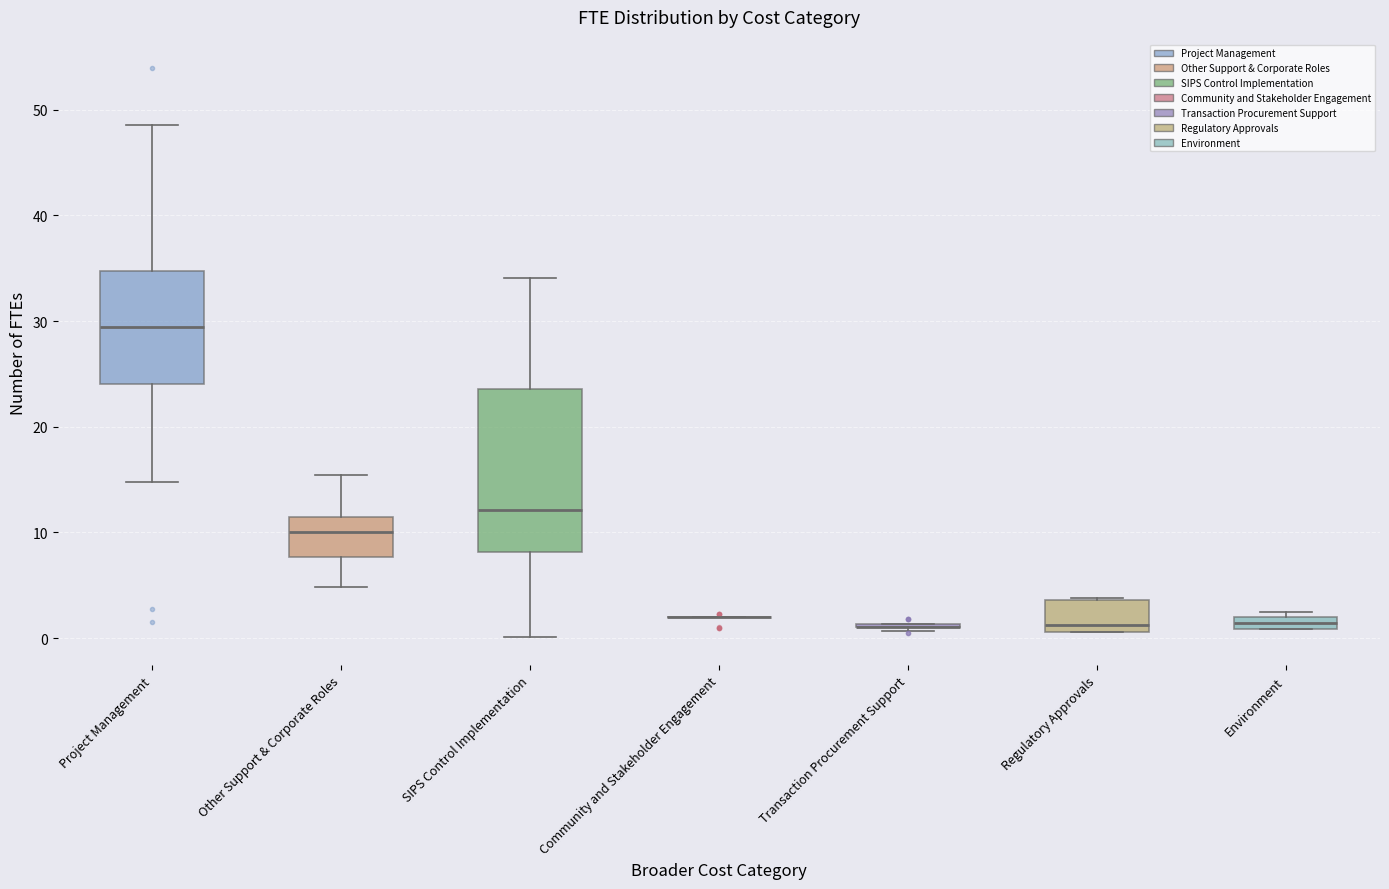

Which box is the tallest, from its lower edge to its upper edge?

SIPS Control Implementation